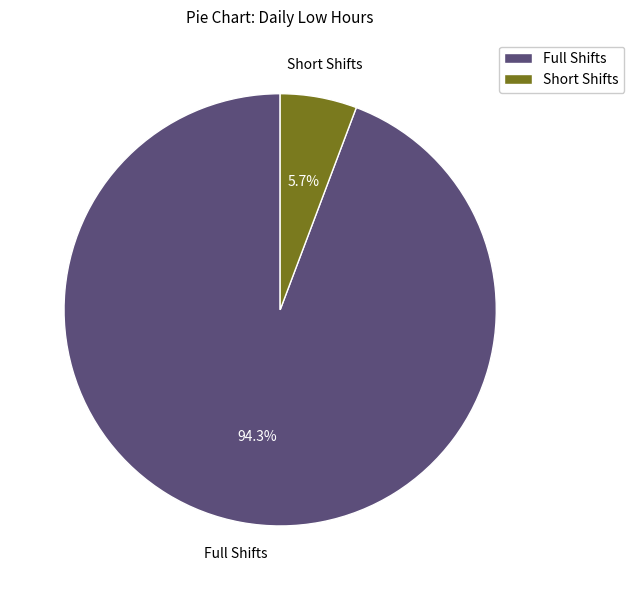

What is the ratio of the value at Full Shifts to the value at Short Shifts?

16.5